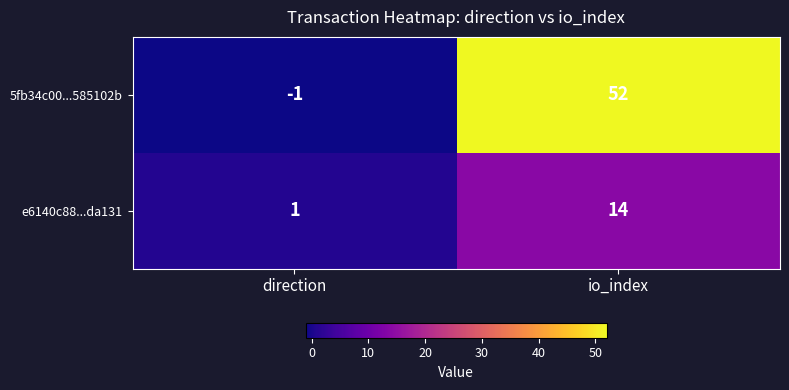

Reading right to left, transcribe all the data shown in this chart.

5fb34c00...585102b: 52	-1
e6140c88...da131: 14	1